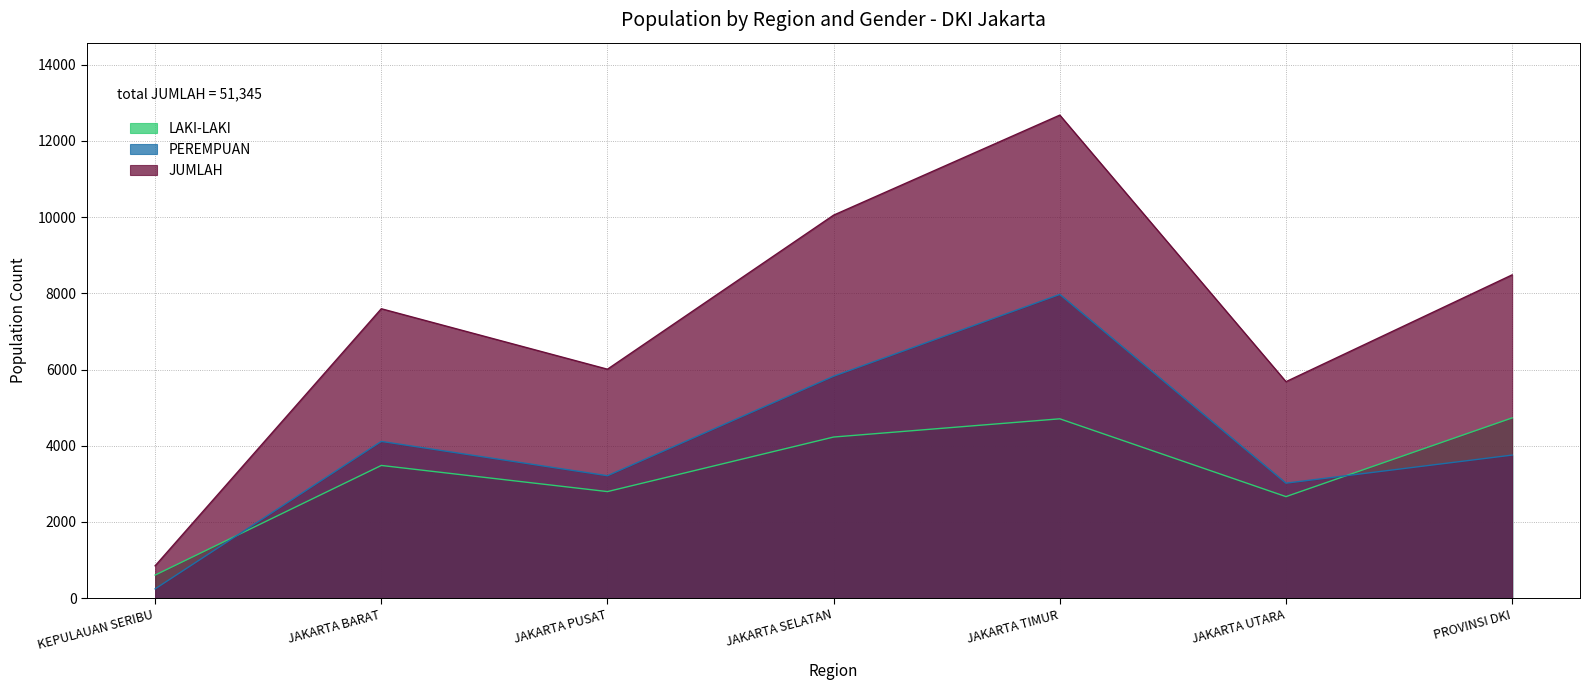

What is the label of the 1st point from the left?

KEPULAUAN SERIBU